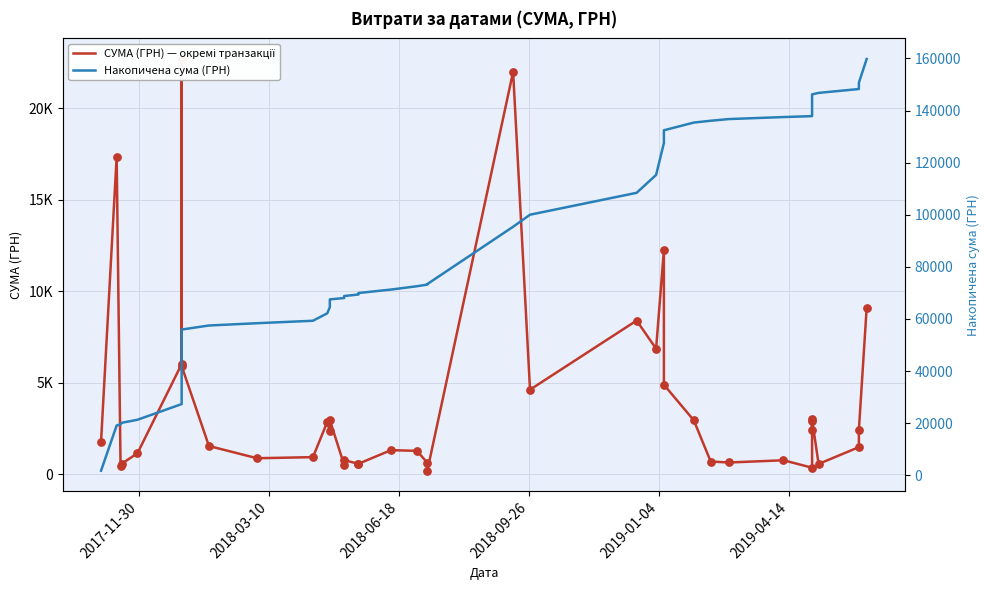

Which series has the largest Y range (max minus min)?

Накопичена сума (ГРН)